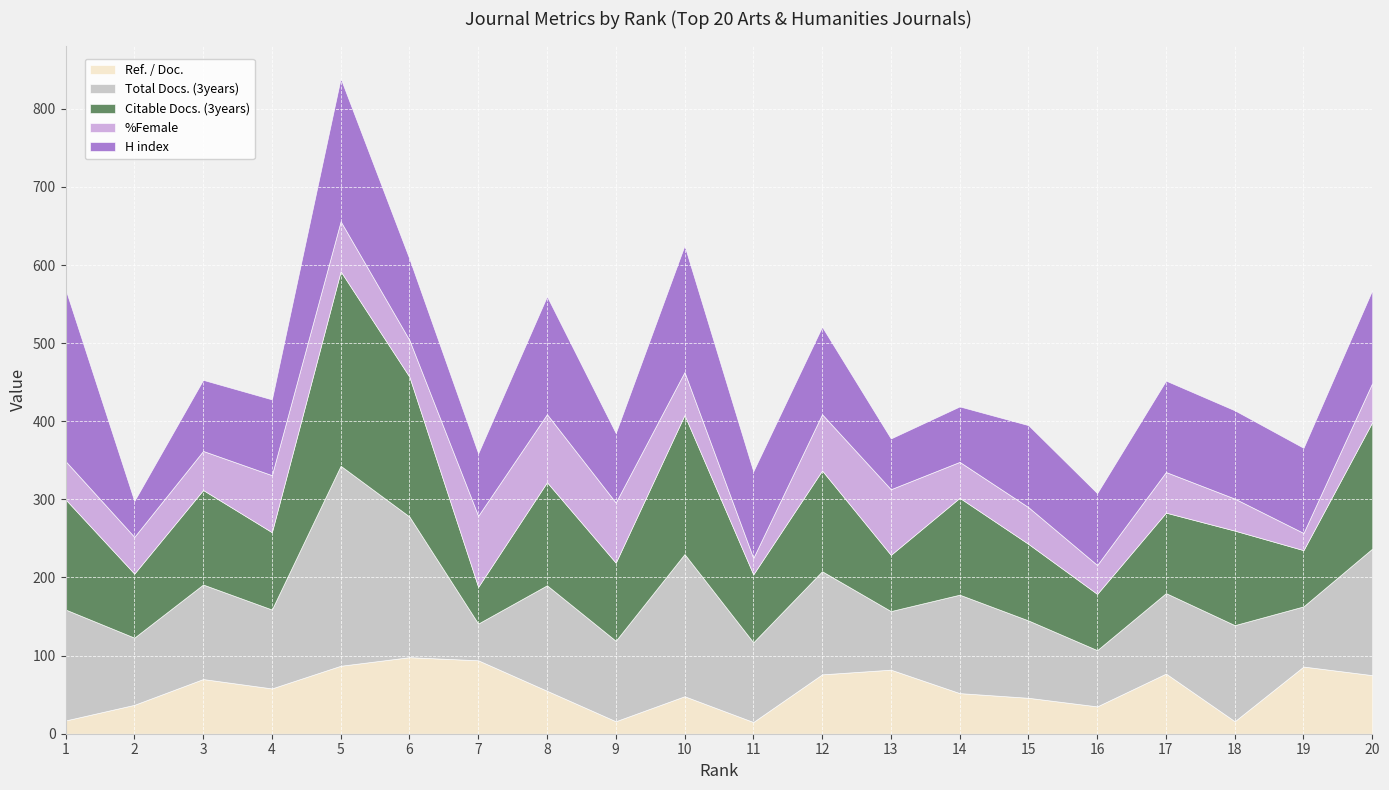

What is the lowest value of the %Female series?

21